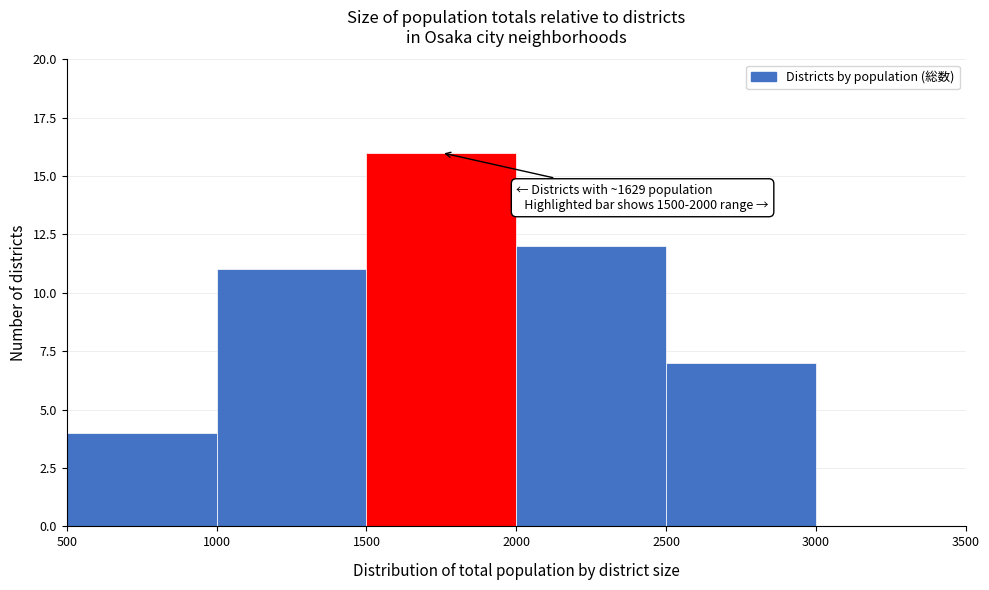

Over which range of the x-axis is the bar tallest?

1500 to 2000